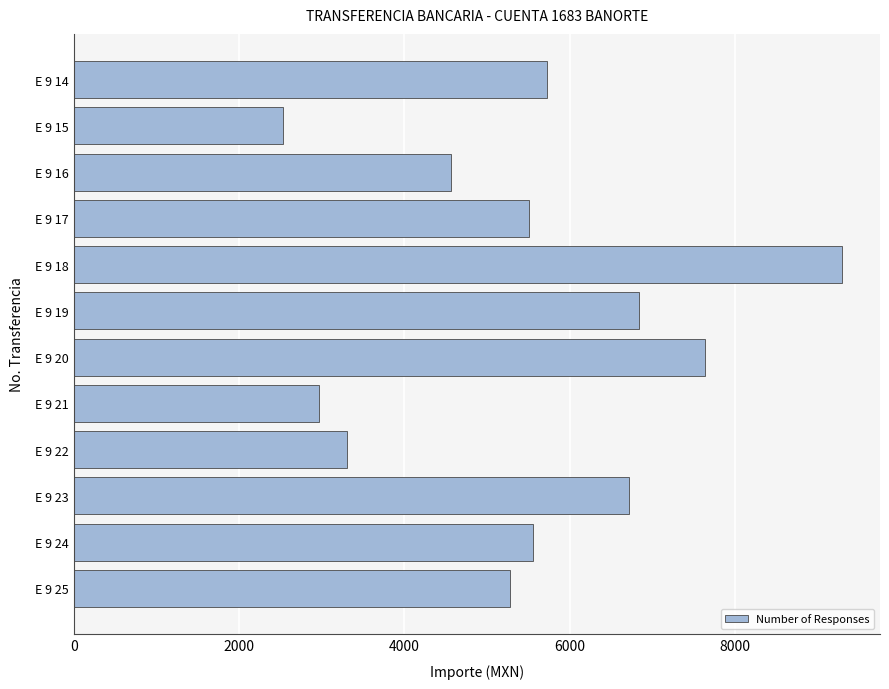

Reading top to bottom, what are all the values shown in this chart?

5721	2527	4562	5508	9291	6844	7634	2973	3303	6717	5555	5282